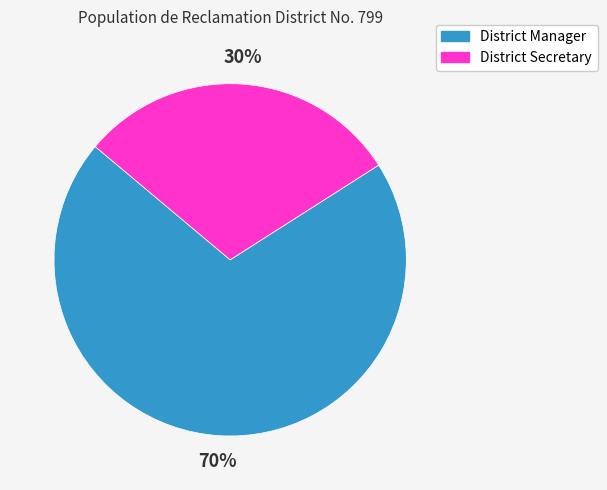

What is the ratio of the value at District Secretary to the value at District Manager?

0.4